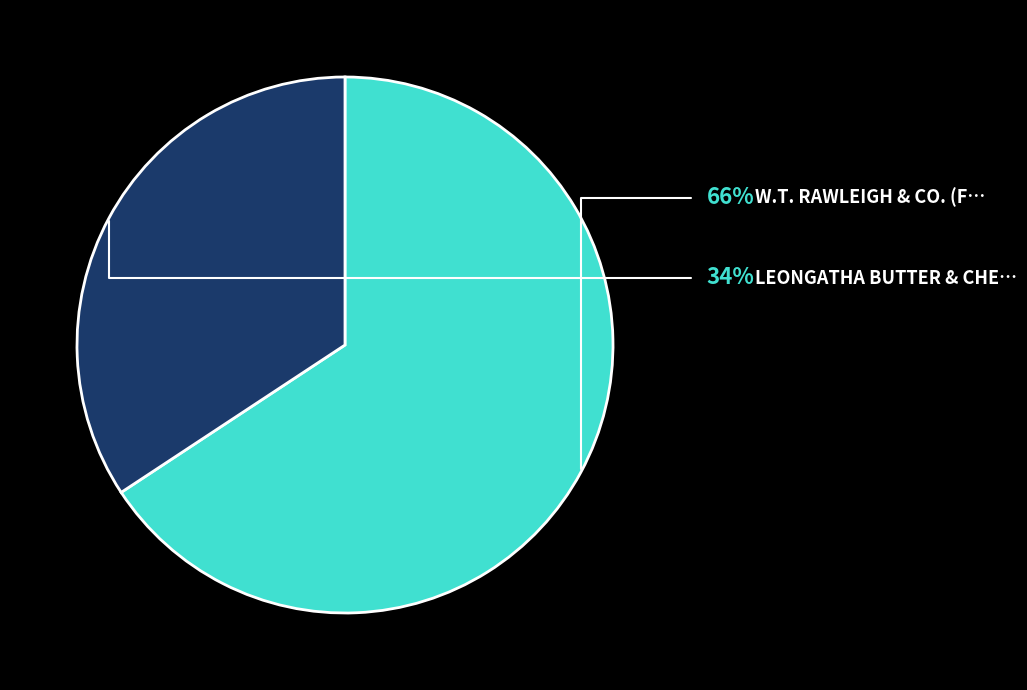

Does any single category account for the majority?

Yes